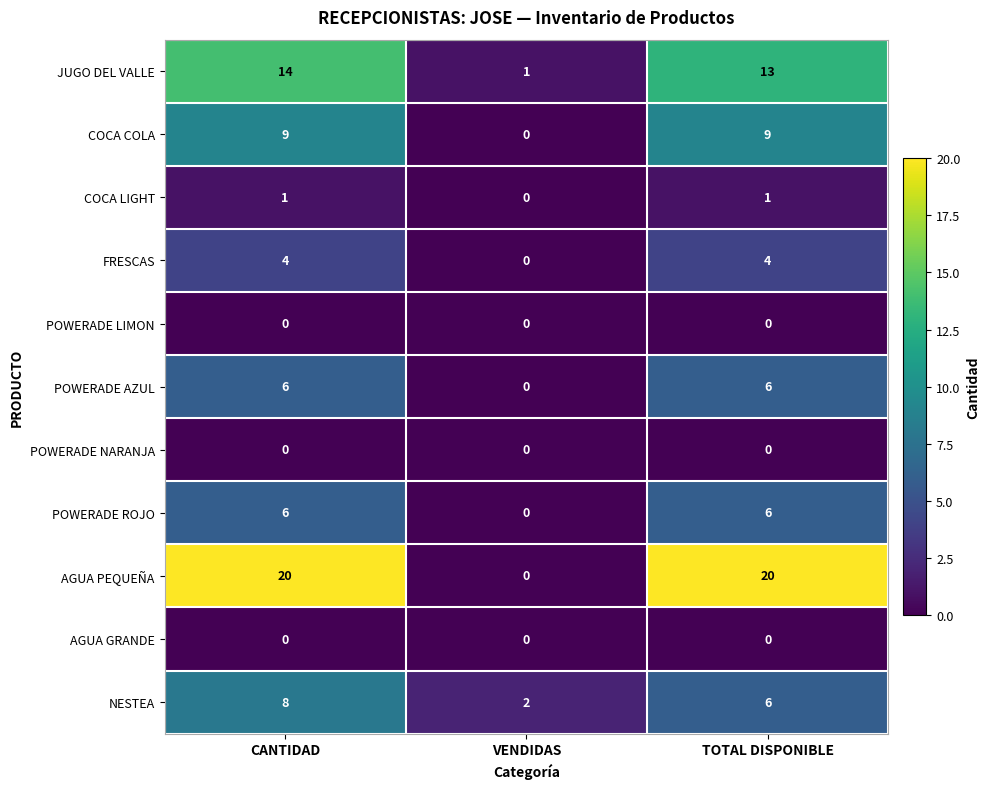

What is the difference between the maximum and minimum values in the POWERADE ROJO series?

6